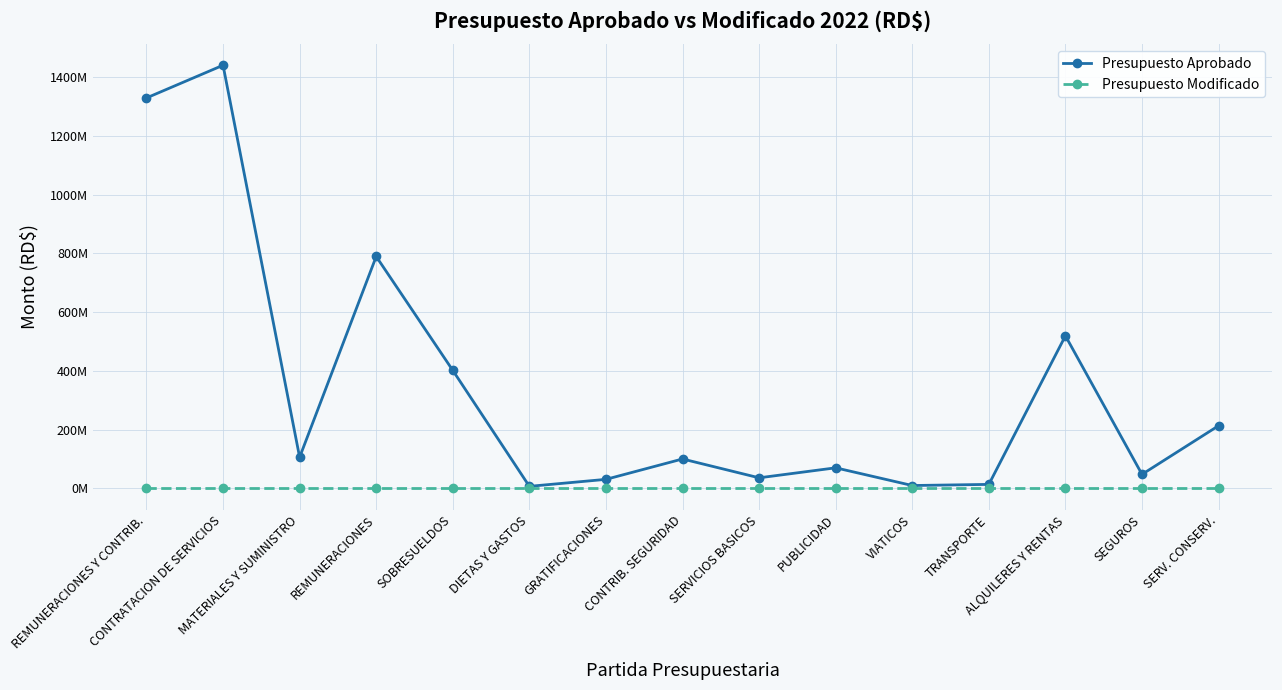

True or false: Presupuesto Aprobado and Presupuesto Modificado intersect in this chart.

False